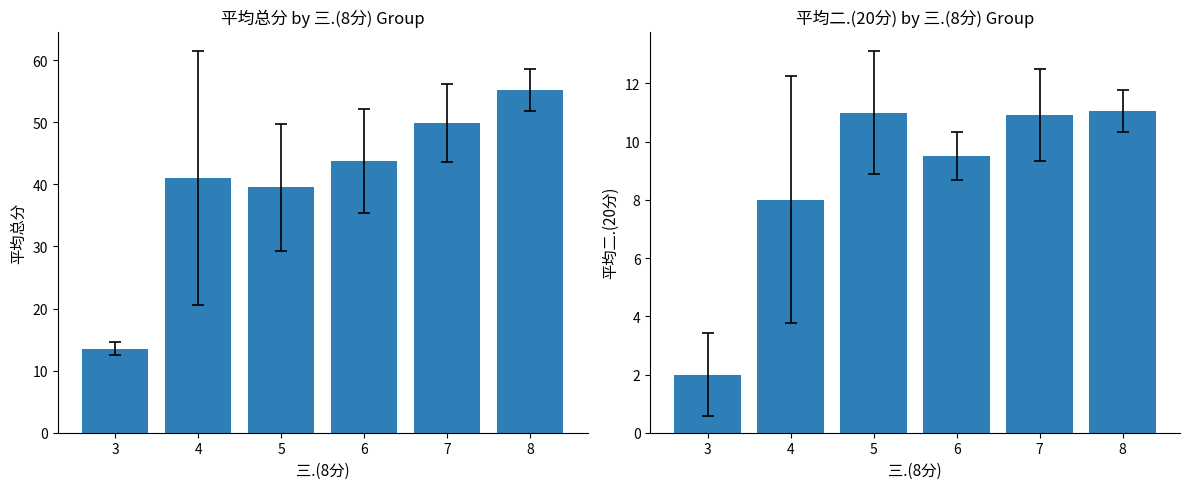

Which series has the largest total across all categories?

总分